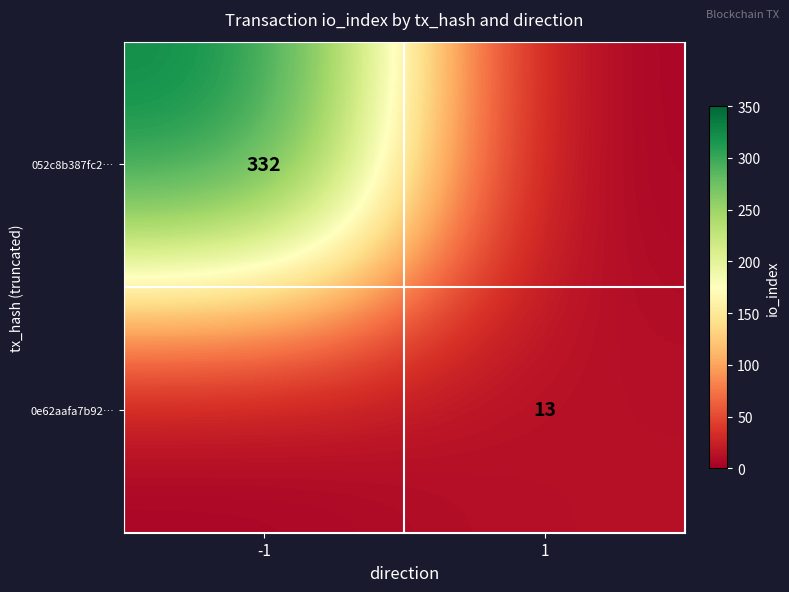

Is the value of 0e62aafa7b92… at 1 greater than the value of 052c8b387fc2… at -1?

No